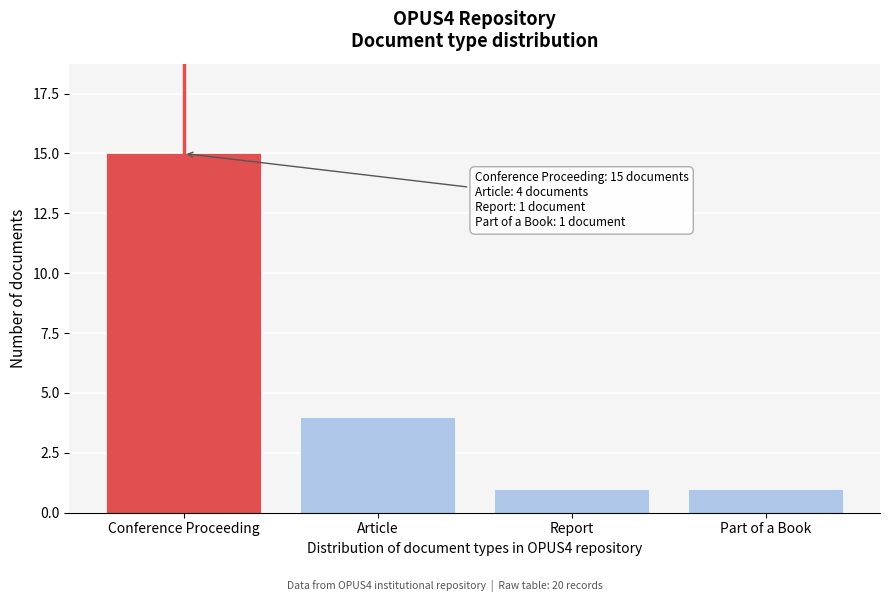

Reading left to right, what are all the values shown in this chart?

15	4	1	1